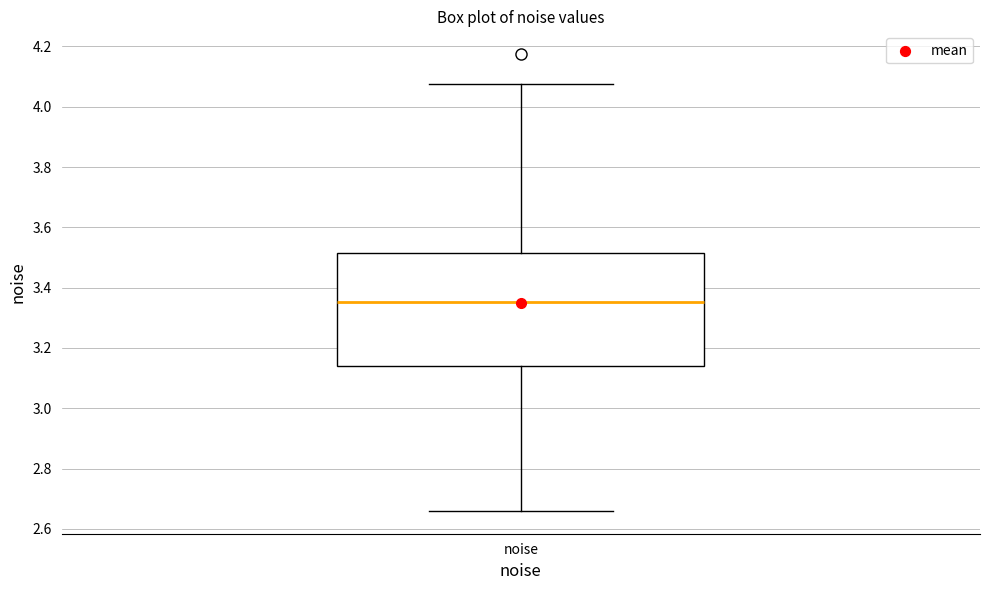

Read this box plot against the y-axis: the position of the median line, the range covered by the box, and the ends of both whiskers. The values are not printed on the chart, so give them approximately, as read against the axis.

median 3.36, box 3.14 to 3.52, whiskers 2.66 to 4.08